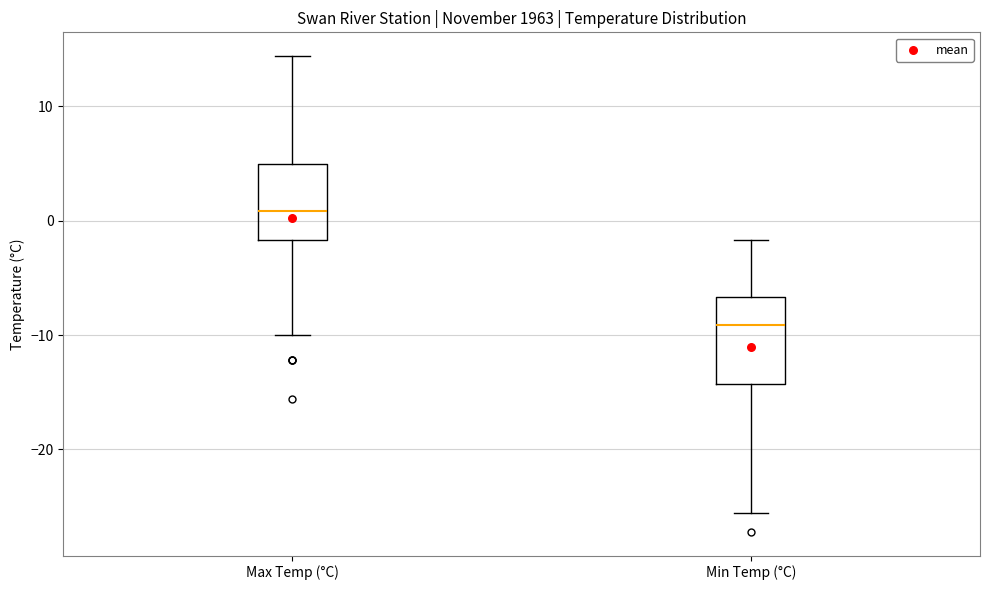

Reading left to right, transcribe this box plot: for each box, give where its median line is, the range the box spans, and where its two whiskers end, as read against the y-axis. The values are not printed on the chart, so give them approximately, as read against the axis.

Max Temp (°C): median 1, box -2 to 5, whiskers -10 to 14
Min Temp (°C): median -9, box -14 to -7, whiskers -26 to -2